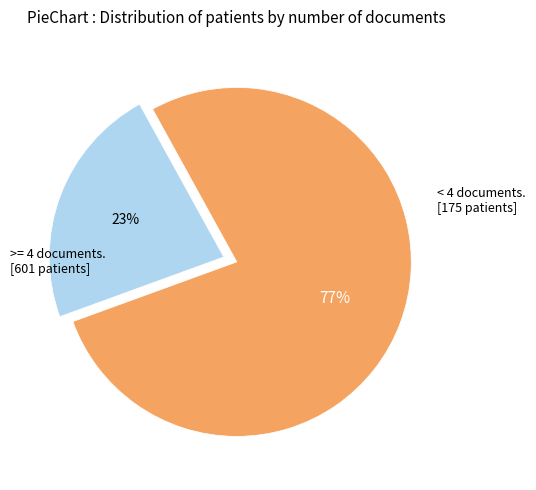

Is there any slice that represents more than half of the pie?

Yes